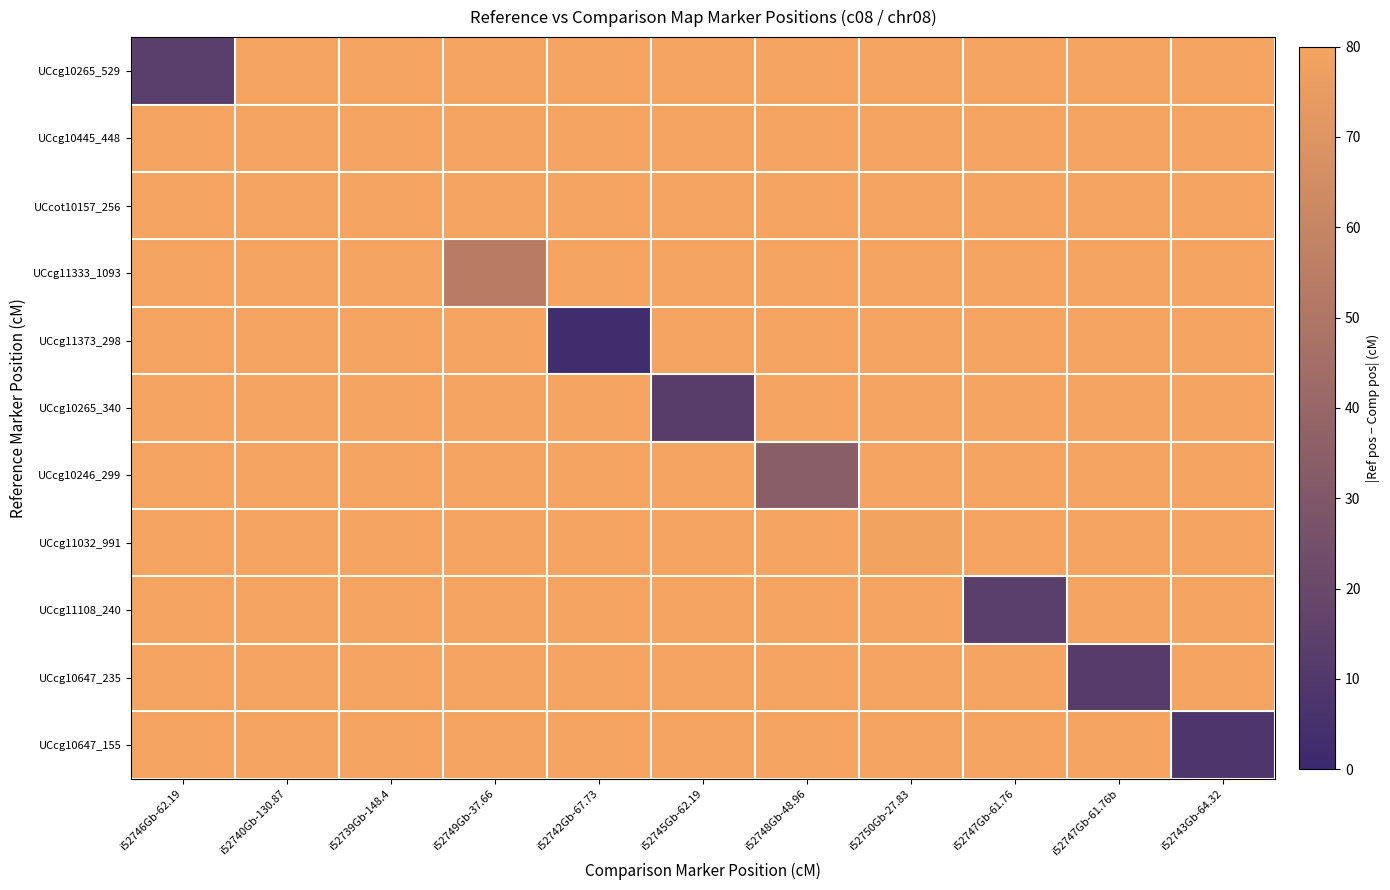

Which series has the largest total across all categories?

UCcot10157_256